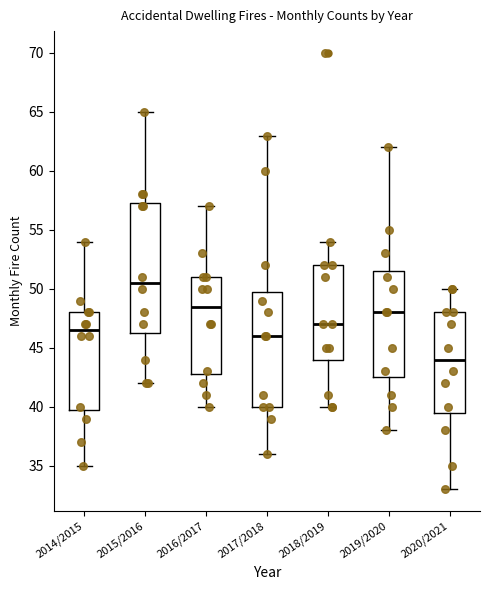

Which box's median line is the lowest?

2020/2021